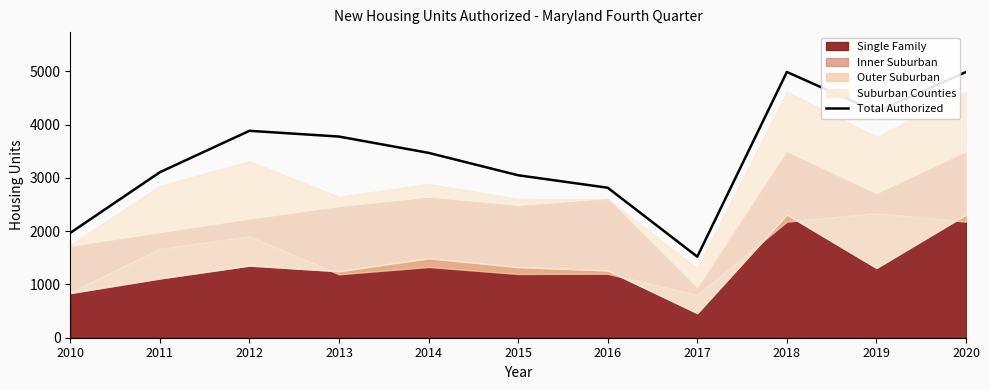

Rank the categories by value from lowest to highest.

2017, 2010, 2016, 2015, 2011, 2014, 2013, 2012, 2019, 2018, 2020